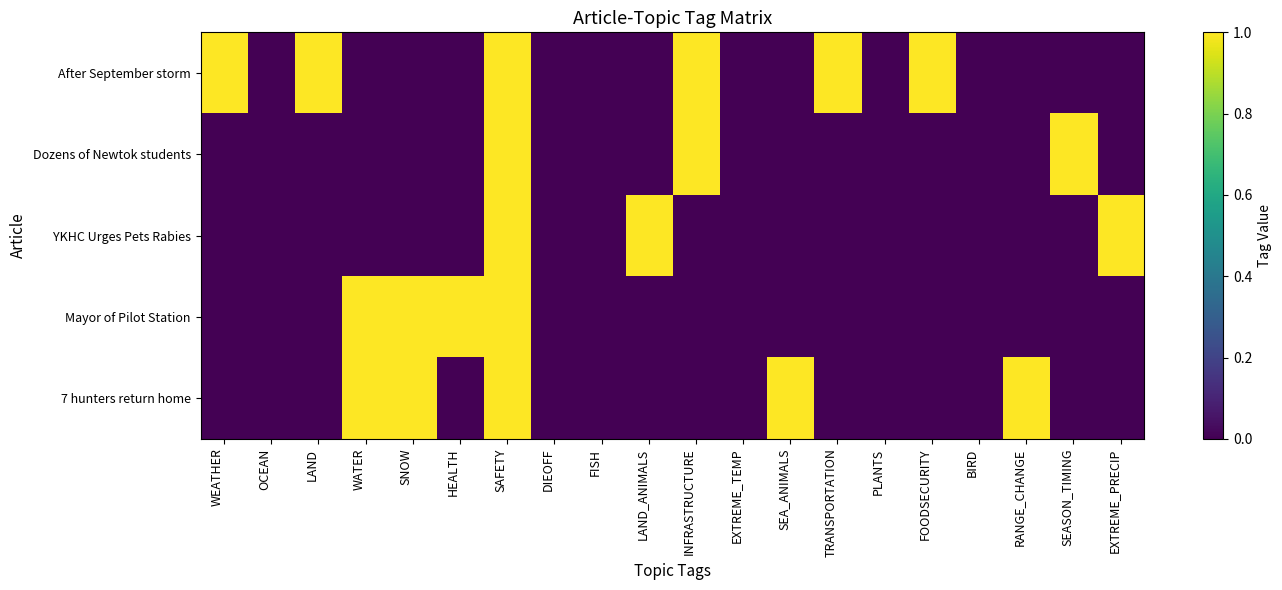

Between SEA_ANIMALS and LAND_ANIMALS, which is larger?

SEA_ANIMALS